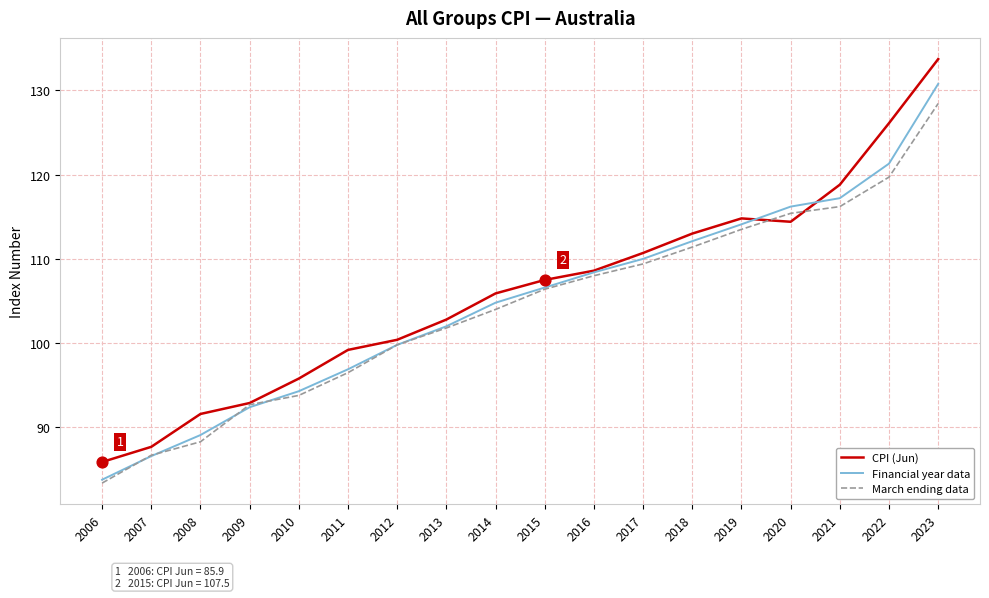

Which series has the largest total across all categories?

CPI (Jun)